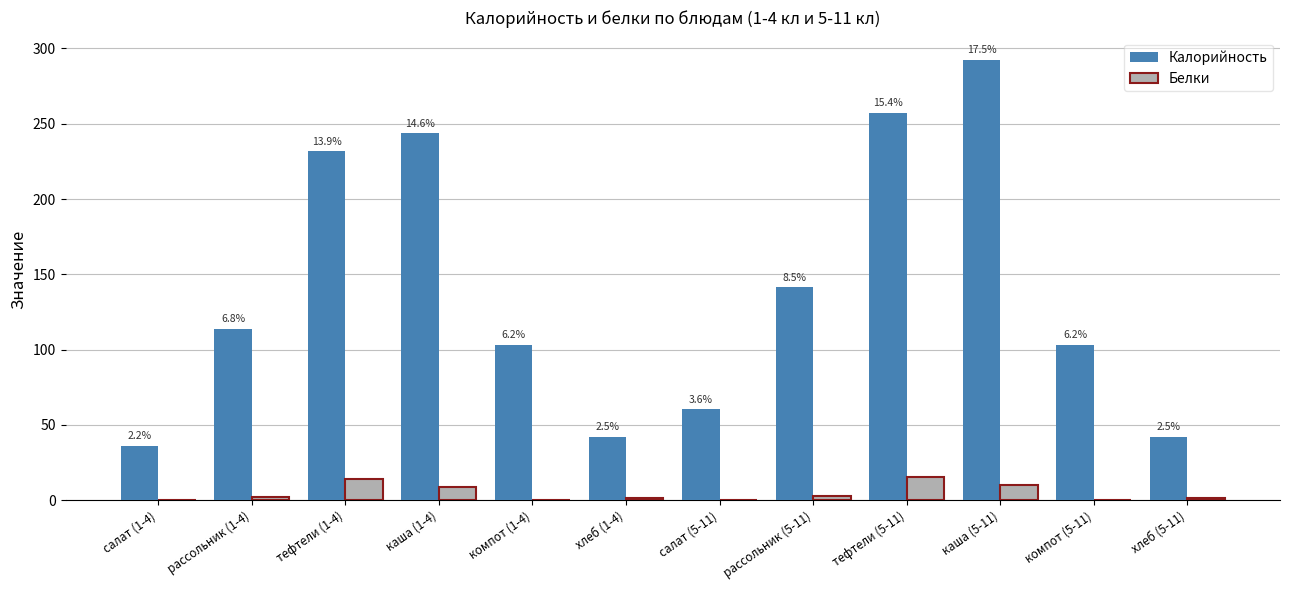

What are all the series names shown in the legend?

Калорийность, Белки